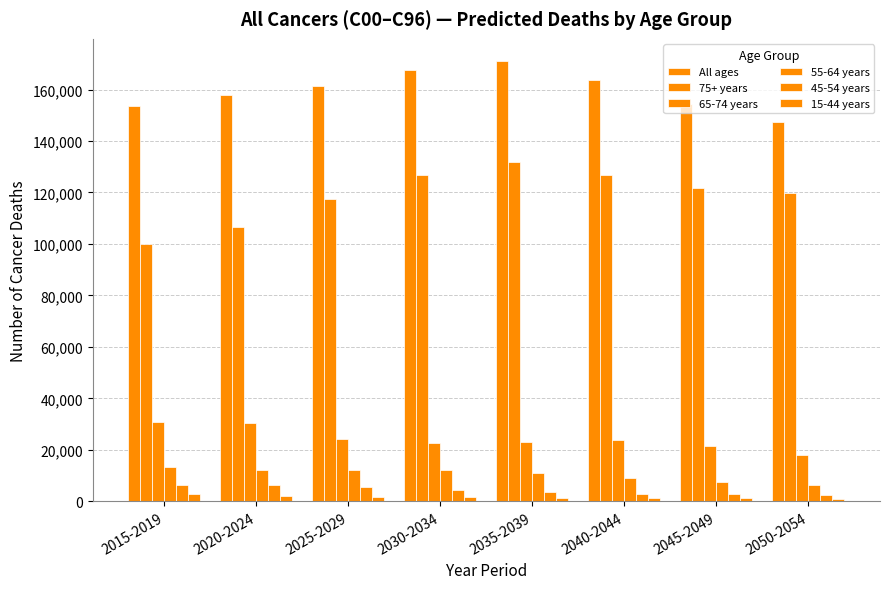

How many bars are there in total?

48